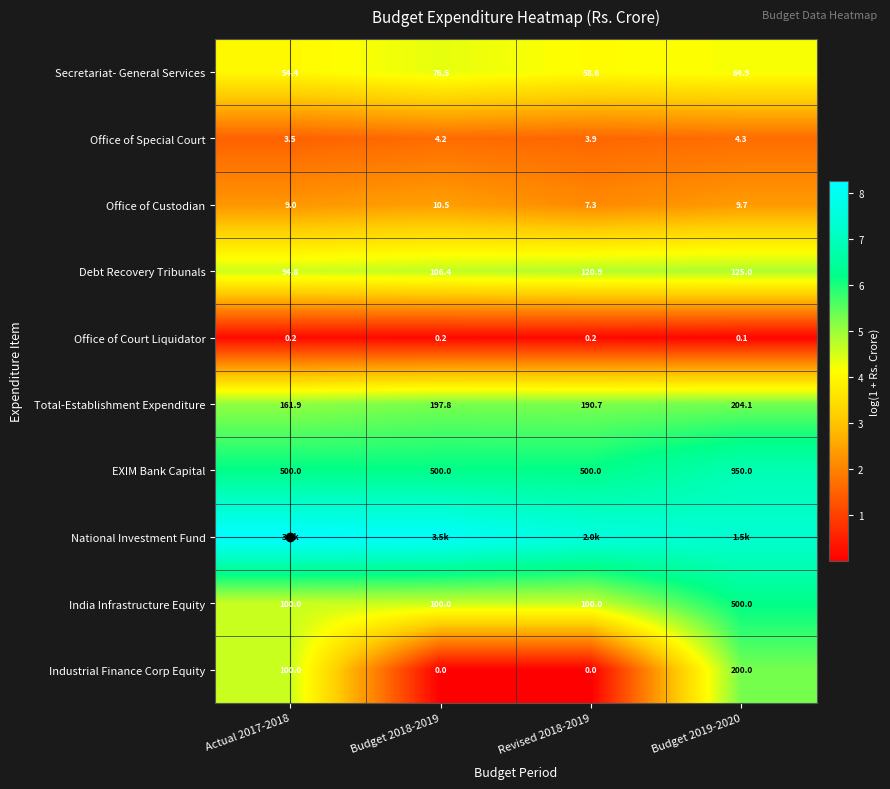

Which category has the highest value across all series?

Actual 2017-2018